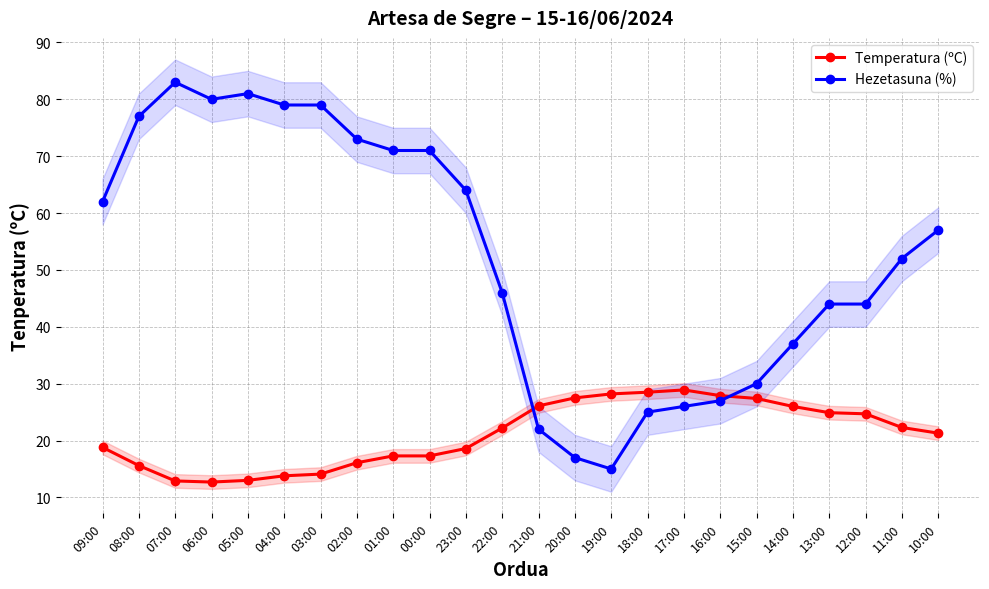

How many times do Temperatura (ºC) and Hezetasuna (%) cross each other?

2